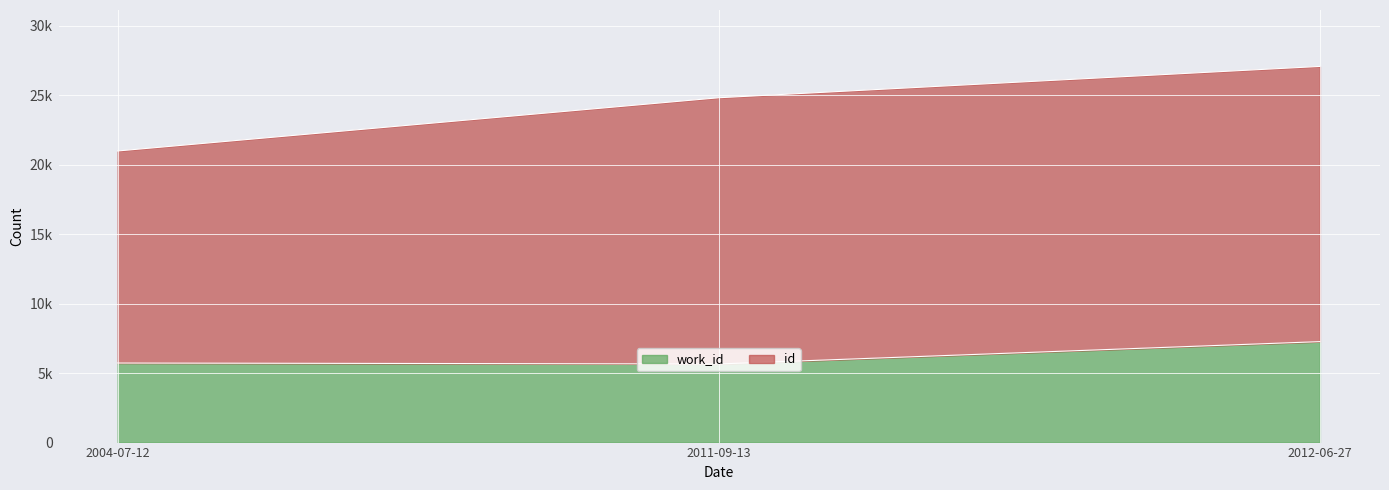

What are all the series names shown in the legend?

work_id, id